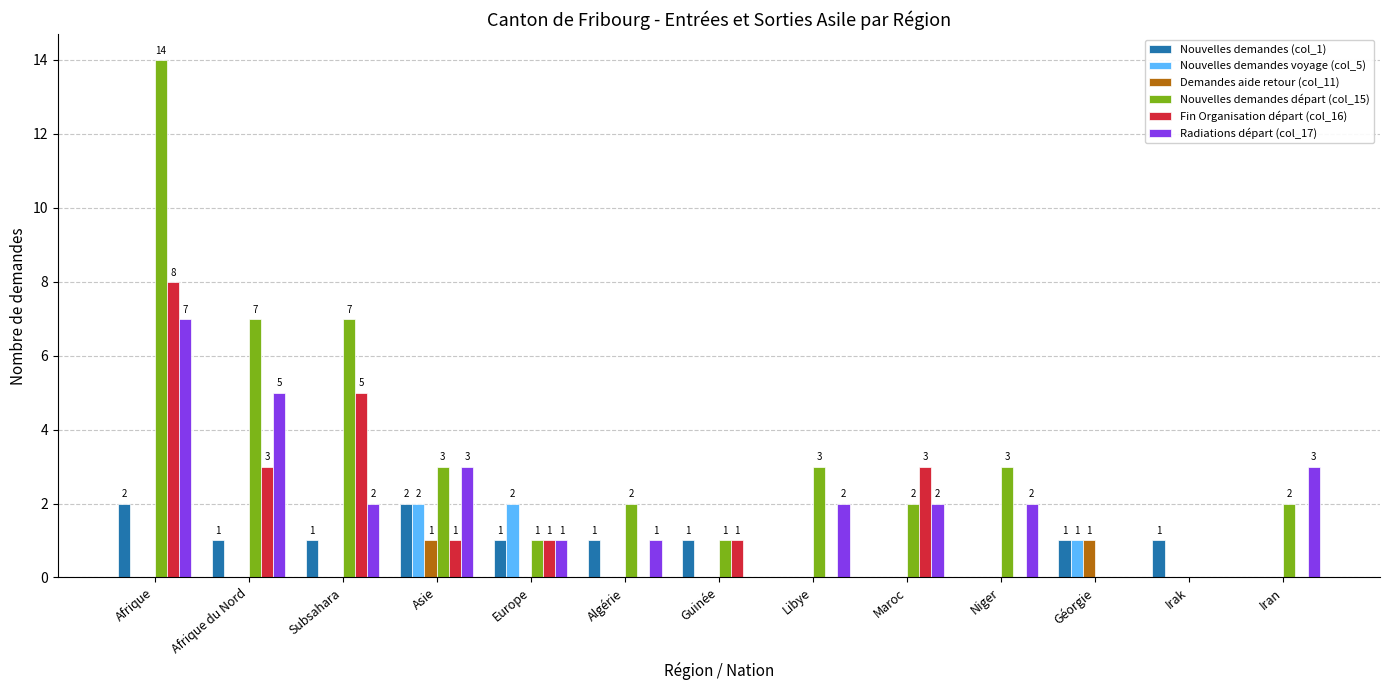

Reading left to right, transcribe all the data shown in this chart.

Nouvelles demandes (col_1): 2	1	1	2	1	1	1	0	0	0	1	1	0
Nouvelles demandes voyage (col_5): 0	0	0	2	2	0	0	0	0	0	1	0	0
Demandes aide retour (col_11): 0	0	0	1	0	0	0	0	0	0	1	0	0
Nouvelles demandes départ (col_15): 14	7	7	3	1	2	1	3	2	3	0	0	2
Fin Organisation départ (col_16): 8	3	5	1	1	0	1	0	3	0	0	0	0
Radiations départ (col_17): 7	5	2	3	1	1	0	2	2	2	0	0	3